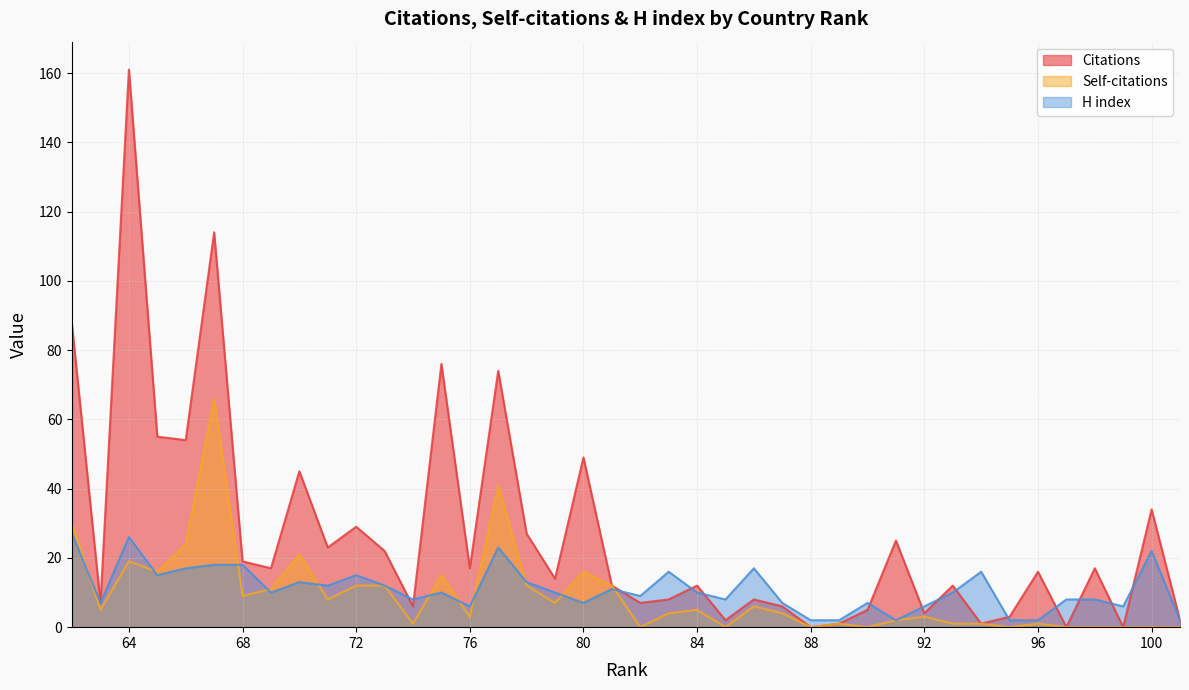

How many data points in Citations are less than 16?

20